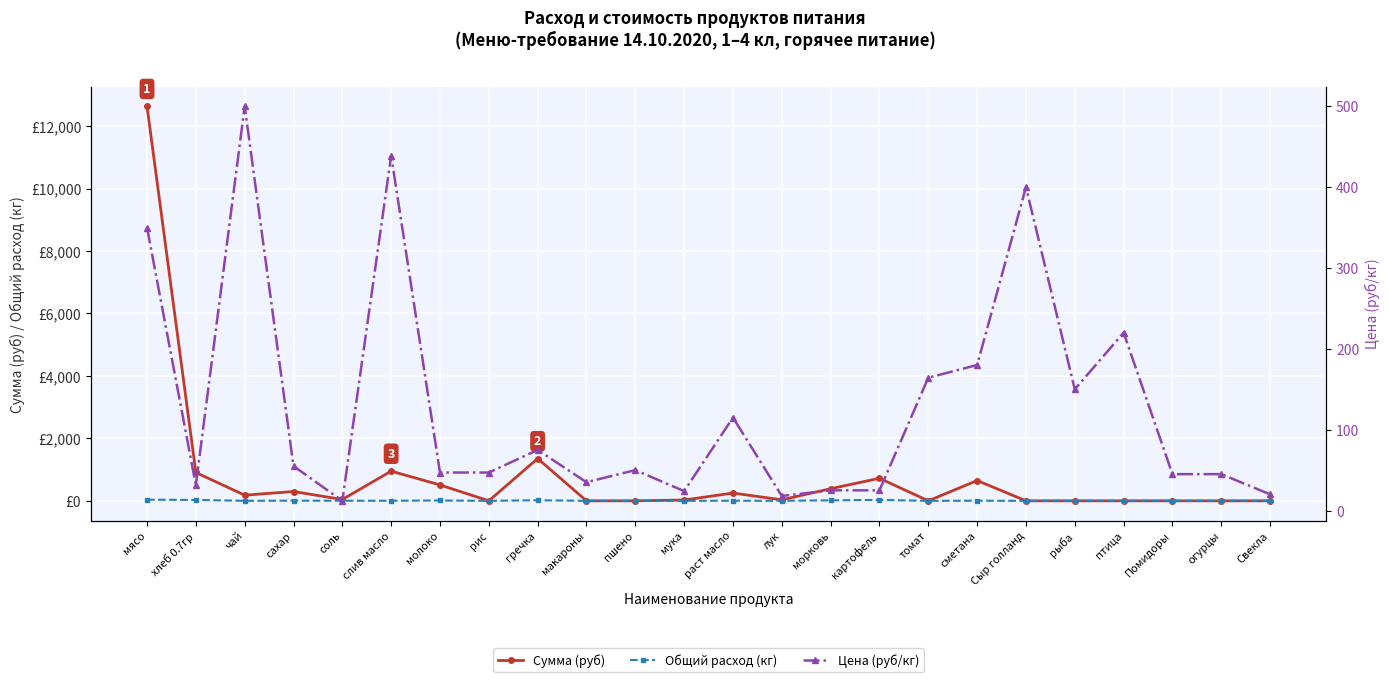

At which category does Общий расход (кг) reach its first local valley?

чай